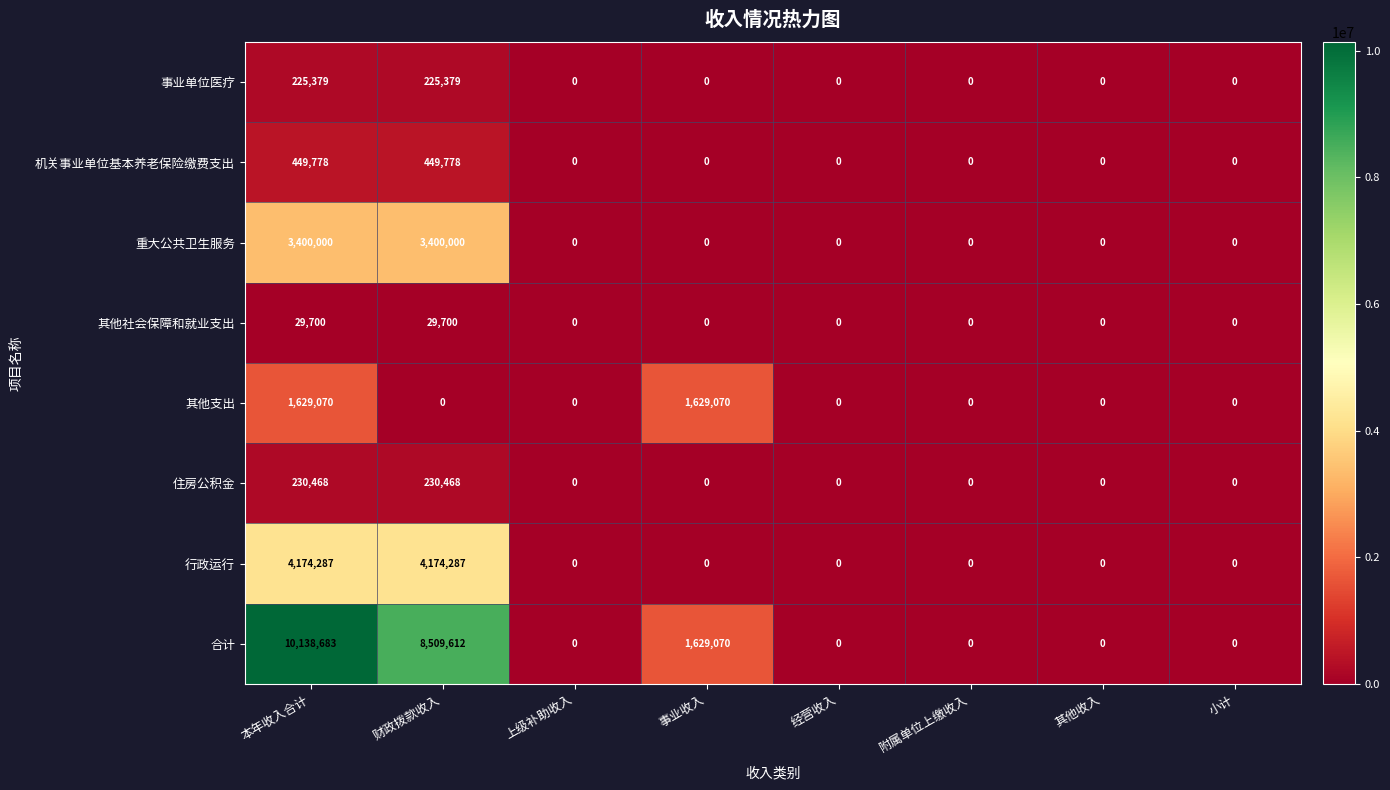

Which series has the widest spread of values?

合计